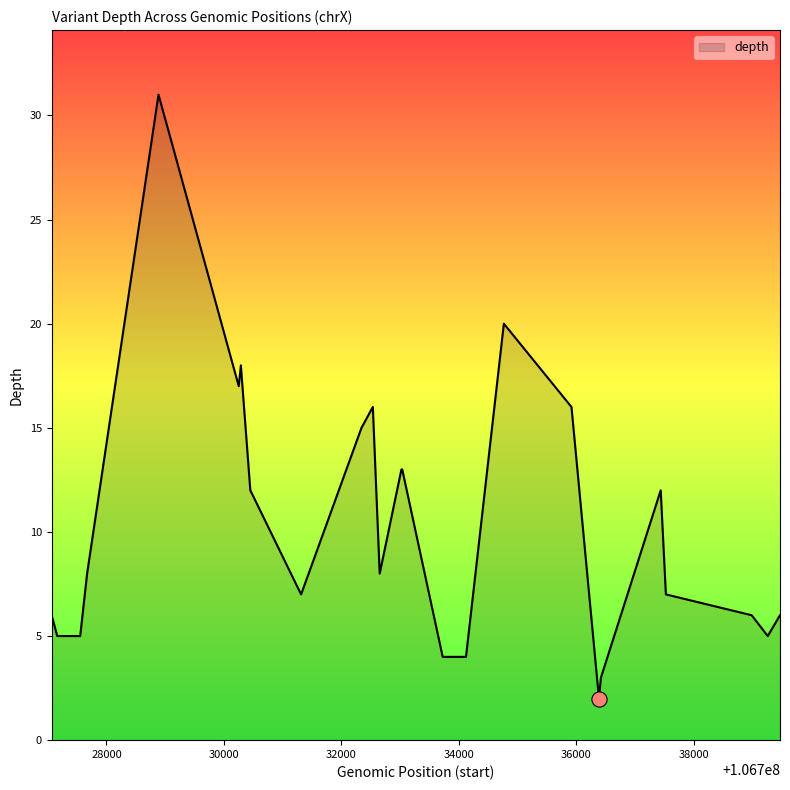

What is the maximum value shown in the chart?

31